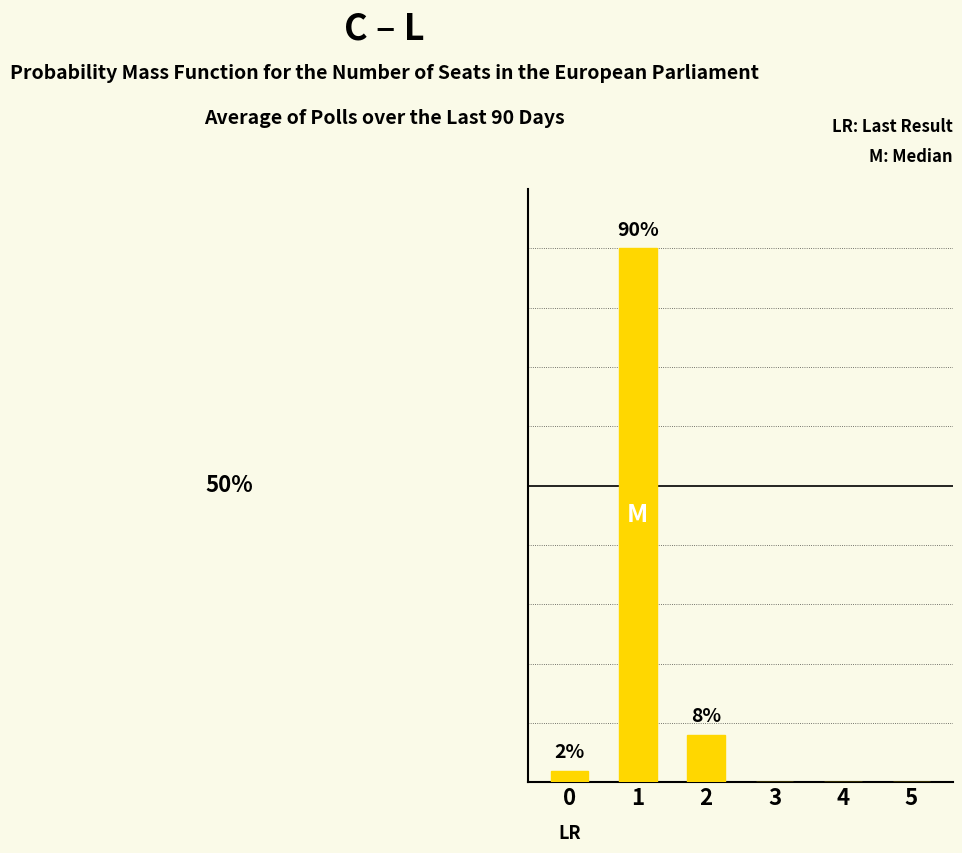

What is the difference between the maximum and minimum values?

90